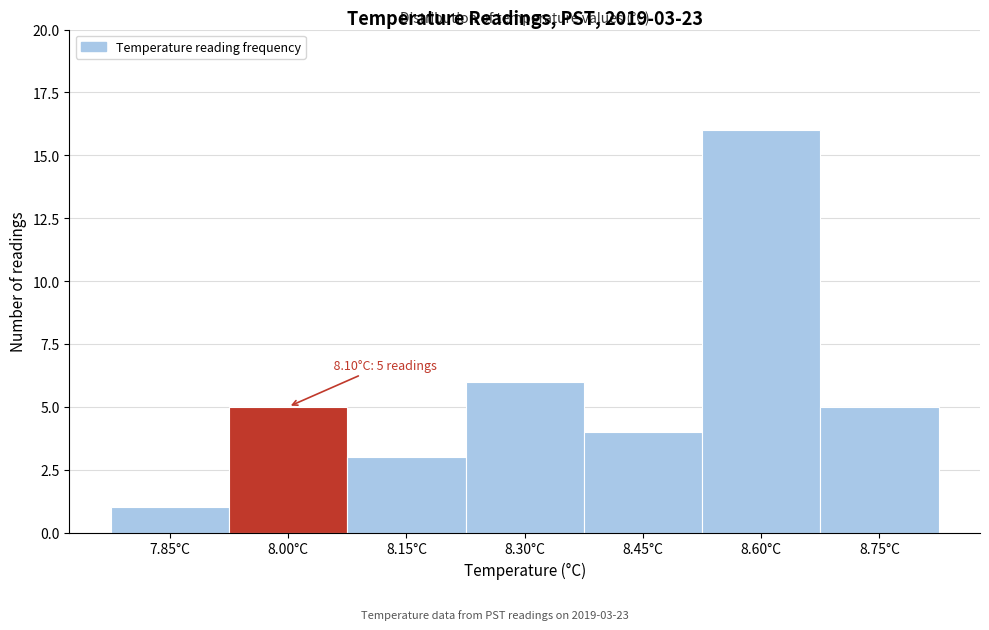

Reading left to right, transcribe all the data shown in this chart.

1	5	3	6	4	16	5